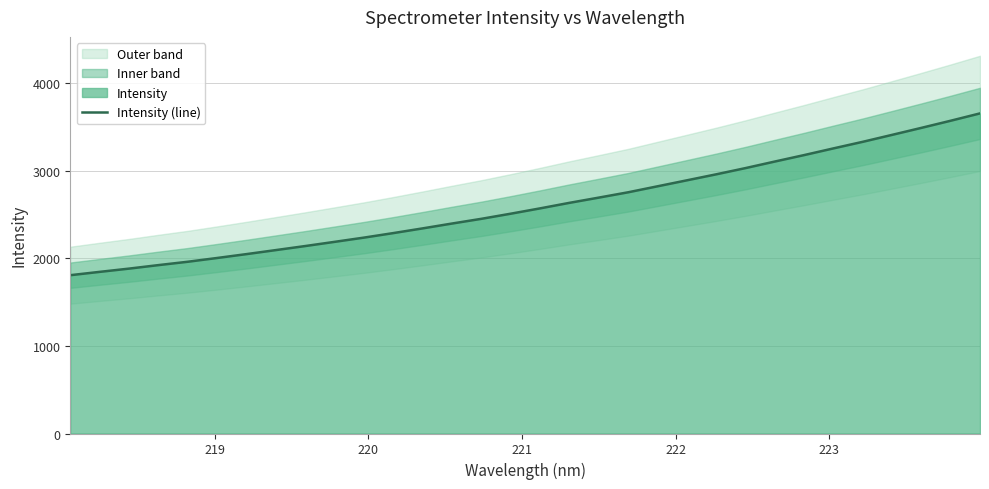

How many data points are above 2572?

16